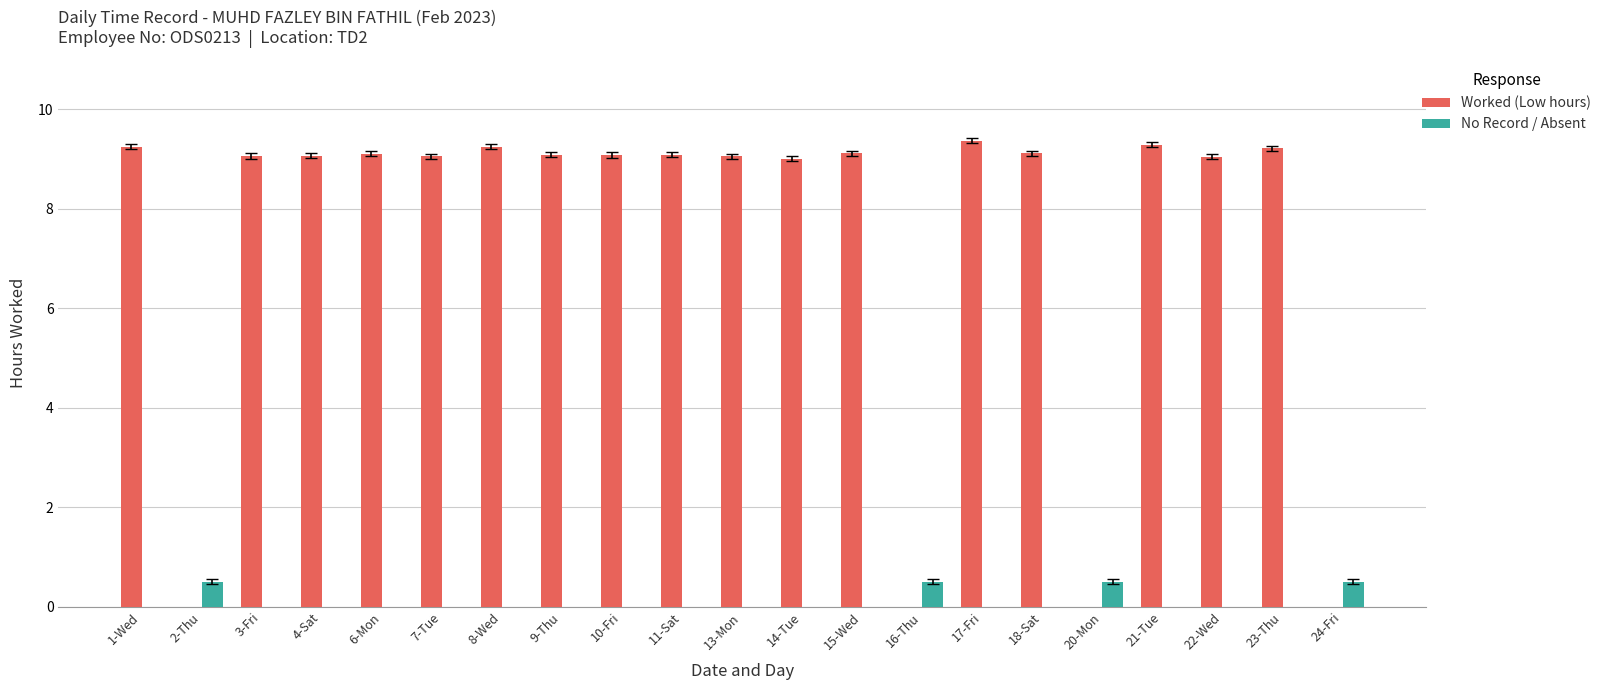

The value of Worked (Low hours) at 7-Tue is 4.8. True or false?

False